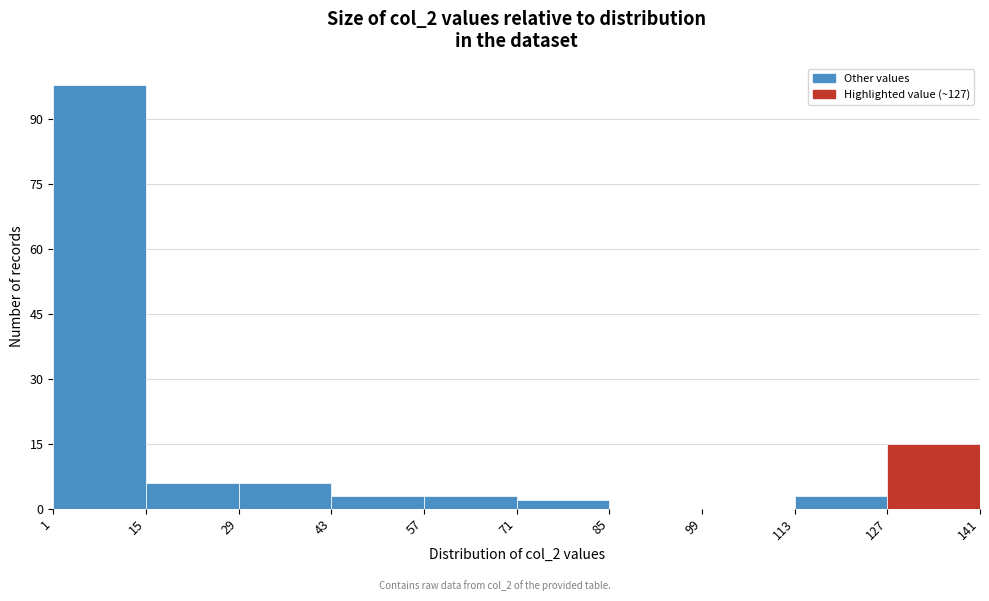

What is the height of the bar covering 113 to 127 on the x-axis? The values are not printed on the chart, so give them approximately, as read against the axis.

4